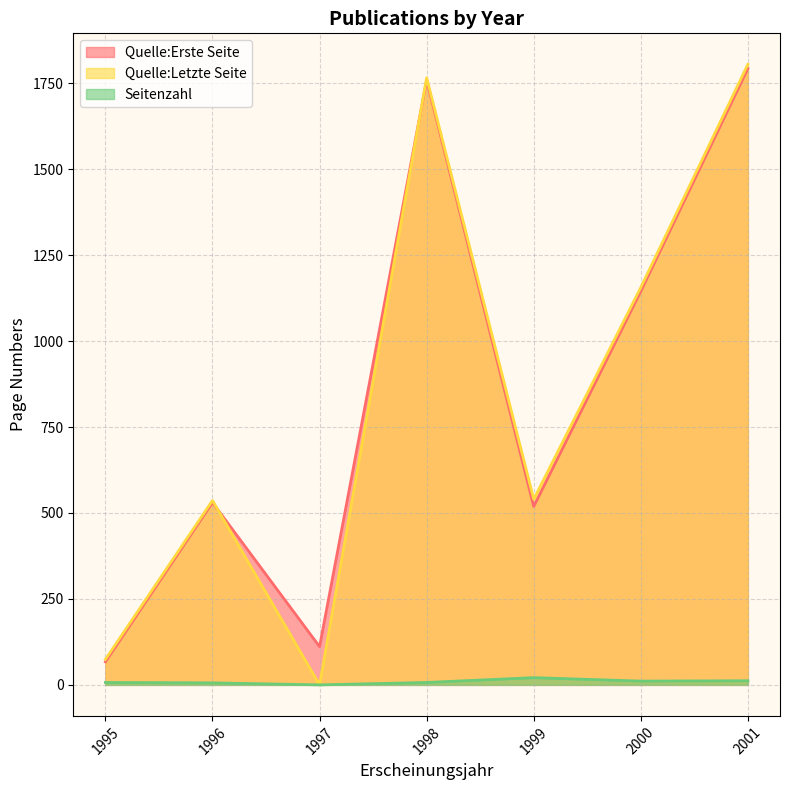

How many lines are shown in the chart?

3